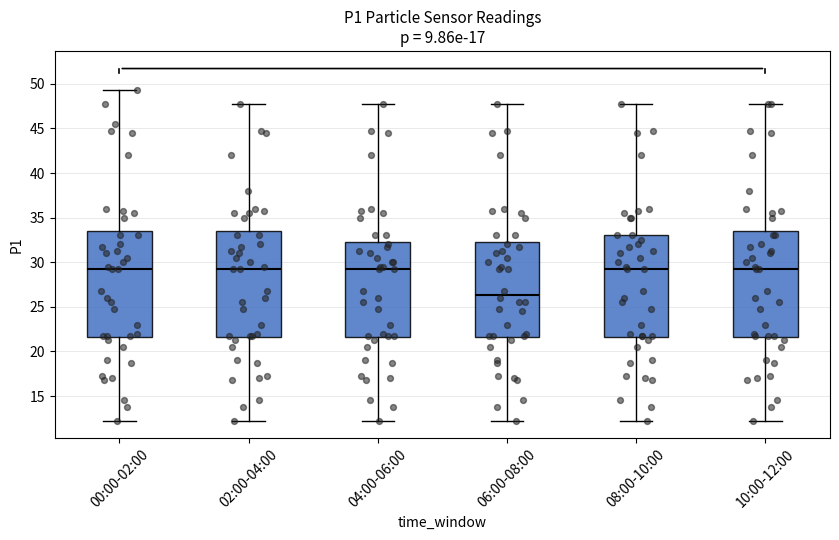

Where is the lower edge of the box for 10:00-12:00 on the y-axis? The values are not printed on the chart, so give them approximately, as read against the axis.

21.5